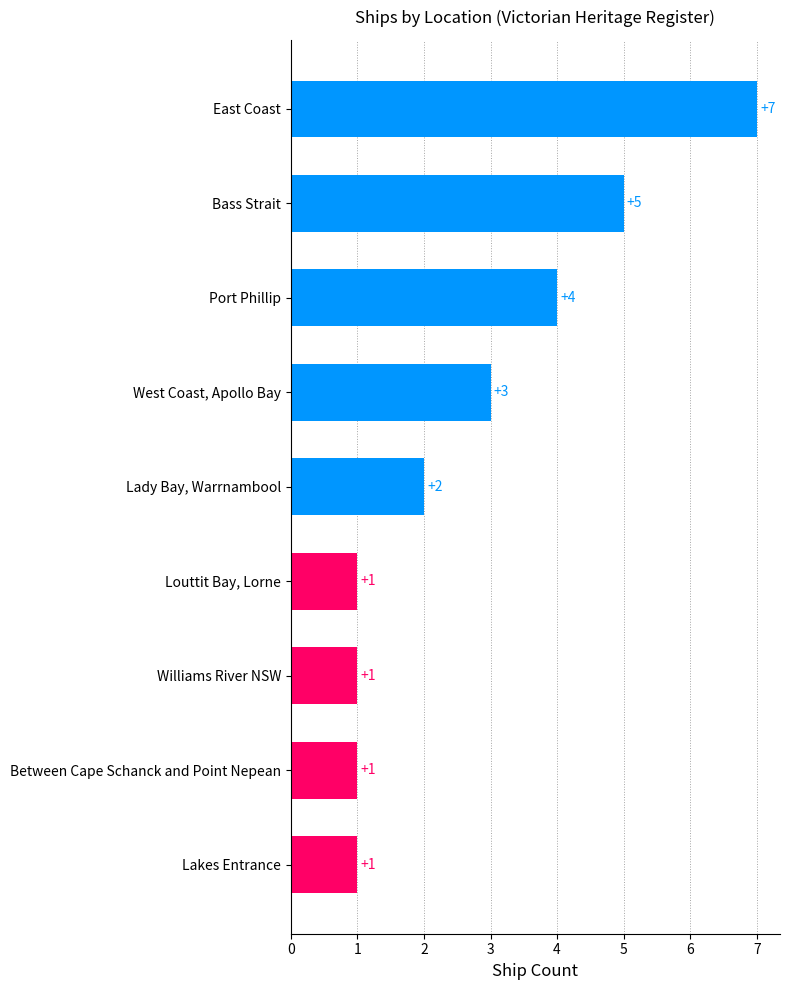

What is the maximum value shown in the chart?

7